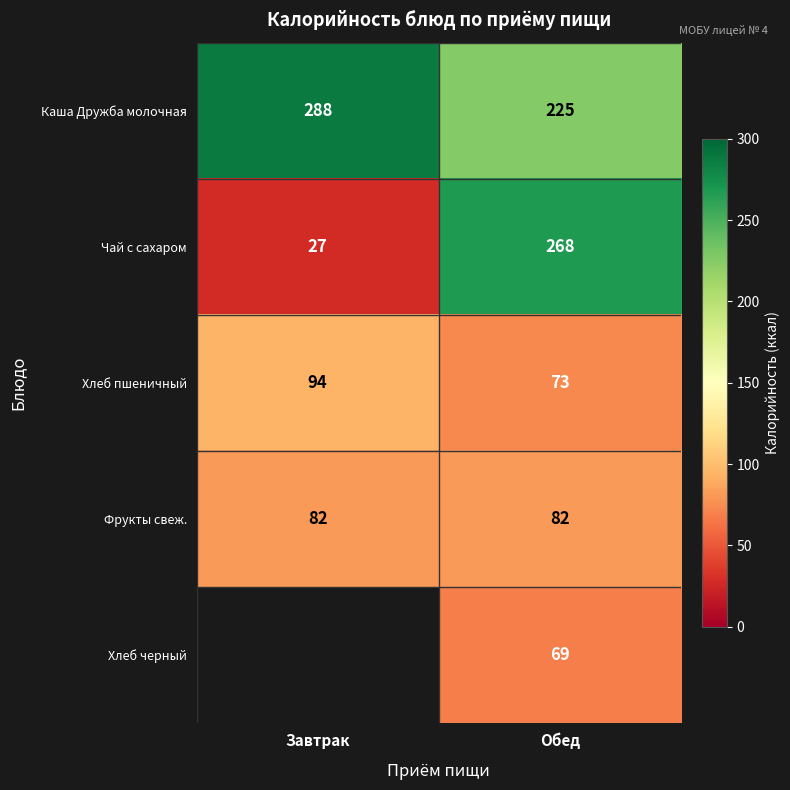

What is the sum of the Каша Дружба молочная values at Обед and Завтрак?

513